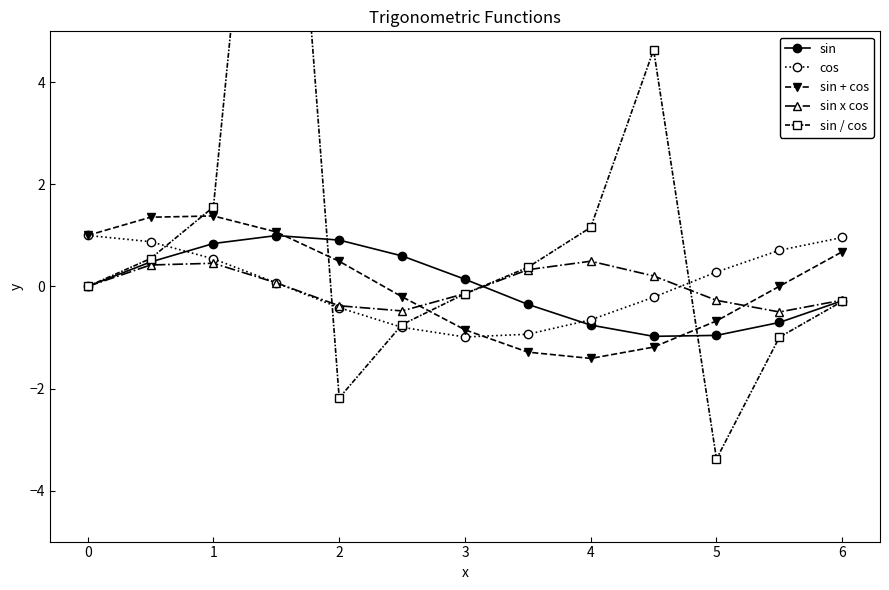

After their last crossing, which series has the higher values: sin + cos or sin x cos?

sin + cos